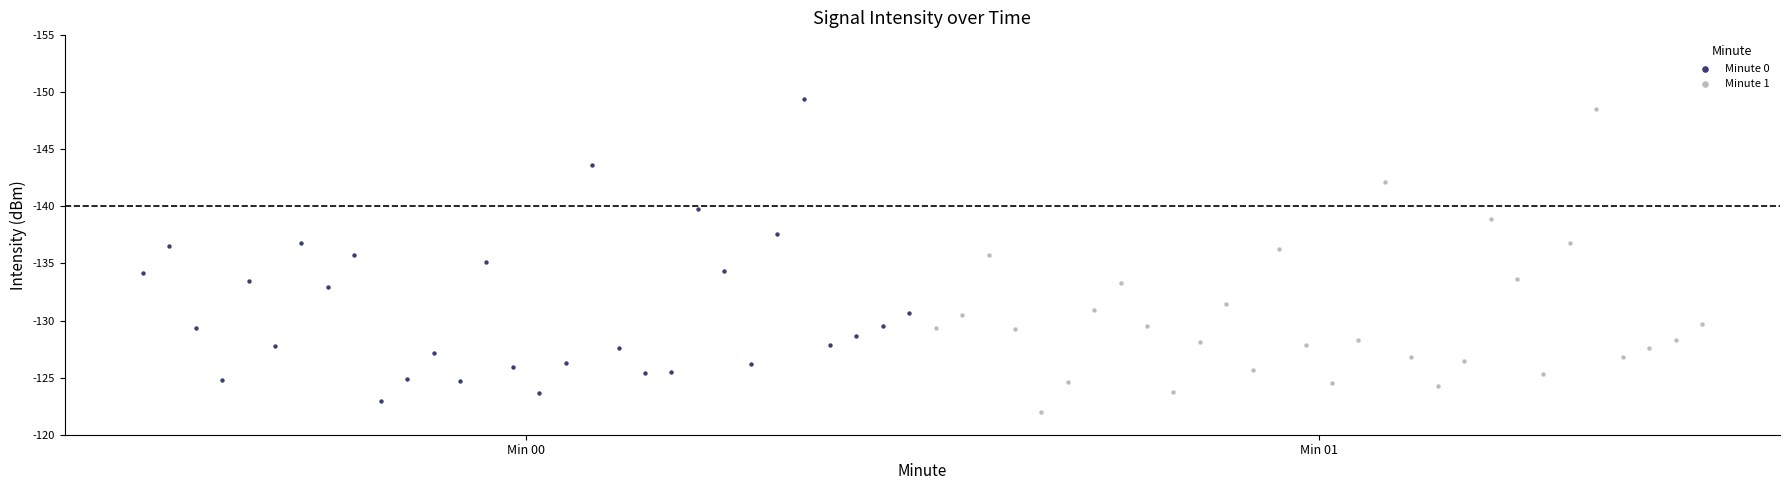

What are all the series names shown in the legend?

Minute 0, Minute 1